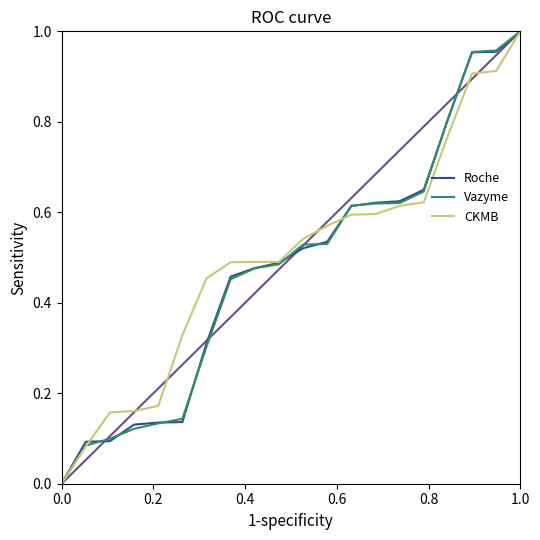

True or false: Vazyme has more than 0 interior local peaks.

False